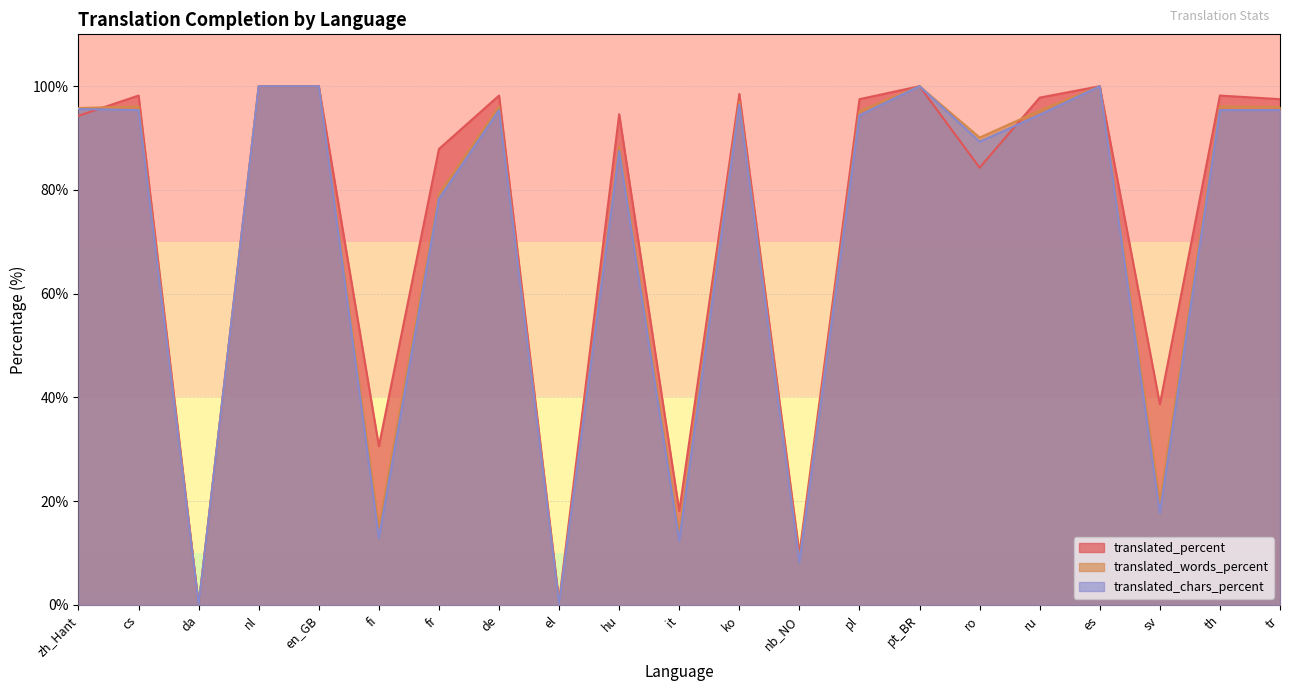

Where is translated_percent nearest to the value 50?

sv